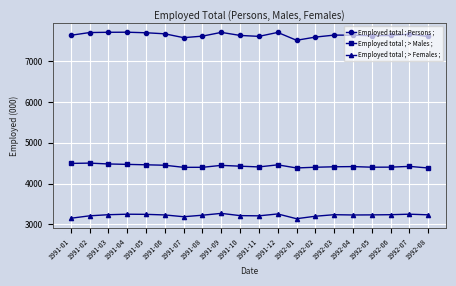

The Employed total ; > Females ; series shows 3230.0 at 1992-05. True or false?

True